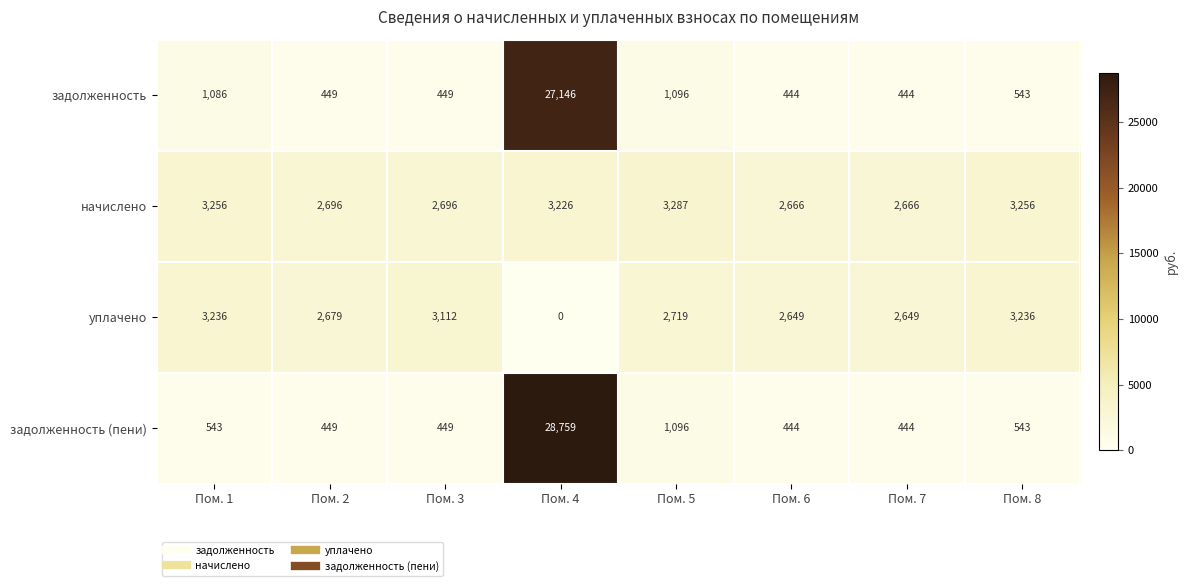

True or false: задолженность (пени) has a value of 444 at Пом. 7.

True